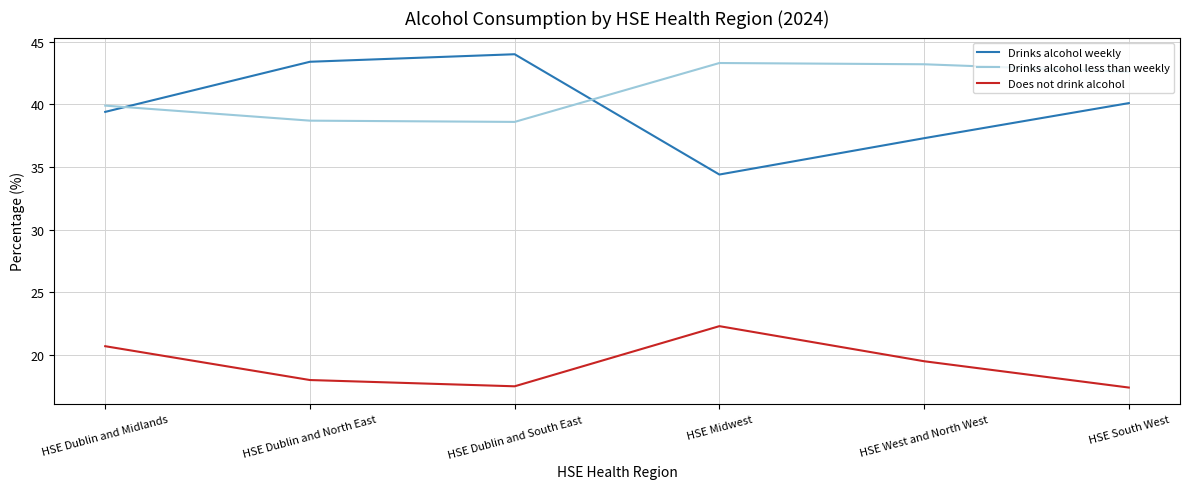

In Drinks alcohol weekly, how many points are lower than both neighbors (excluding endpoints)?

1